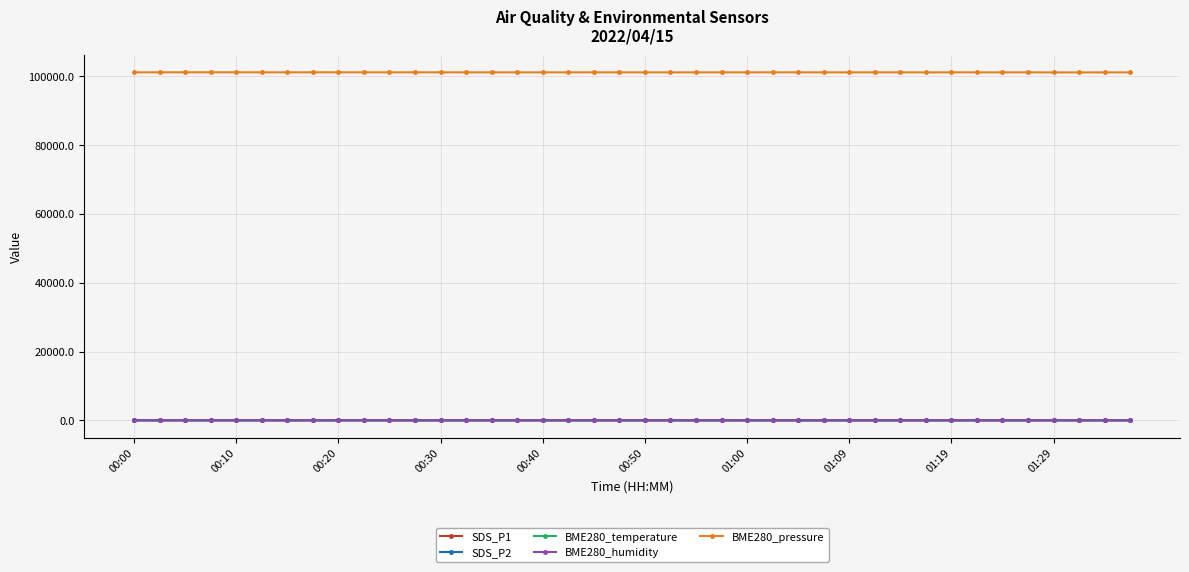

What is the average value of the BME280_humidity series?

70.0